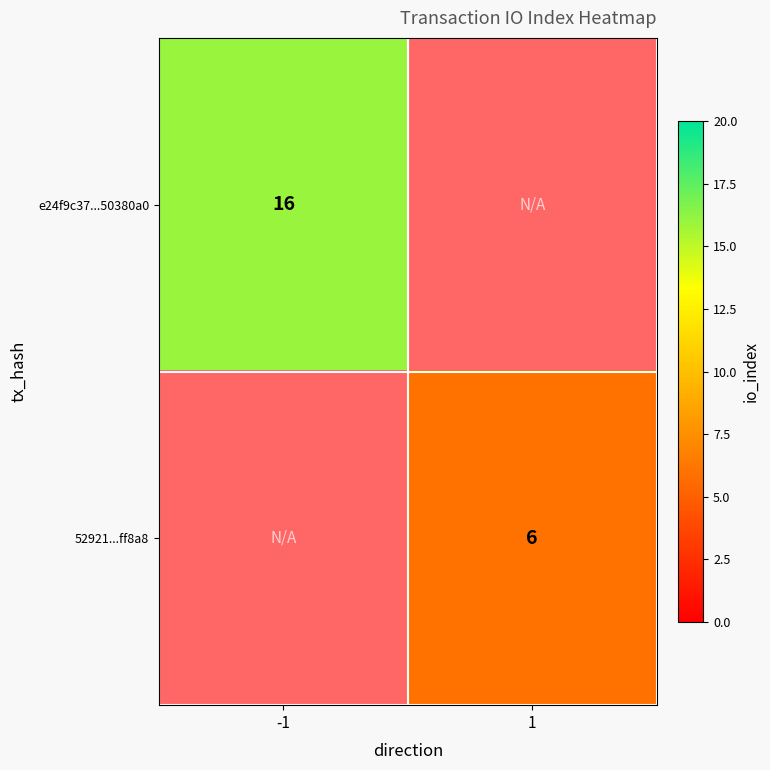

True or false: 52921...ff8a8 has a value of 6 at 1.

True